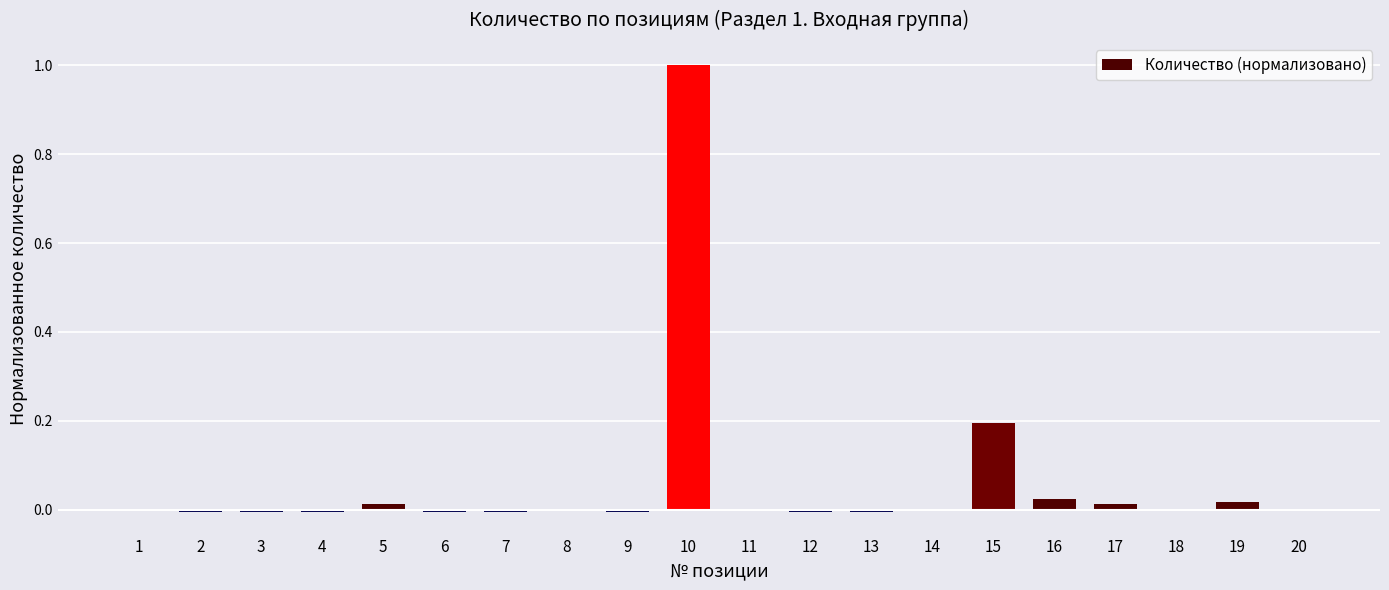

The chart shows a value of -0.0 at 2. True or false?

True